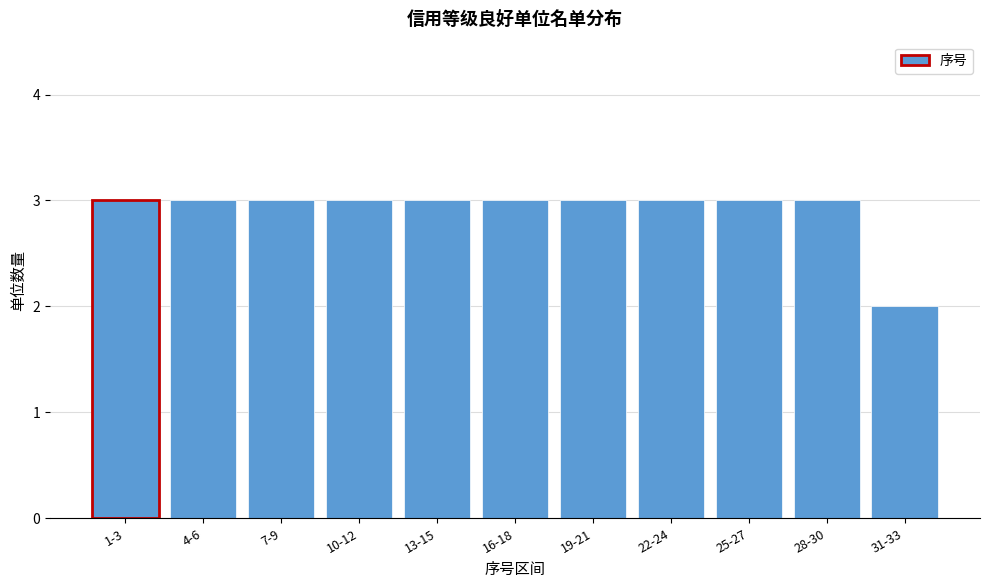

Reading right to left, extract all data points from this chart.

31-33=2	28-30=3	25-27=3	22-24=3	19-21=3	16-18=3	13-15=3	10-12=3	7-9=3	4-6=3	1-3=3